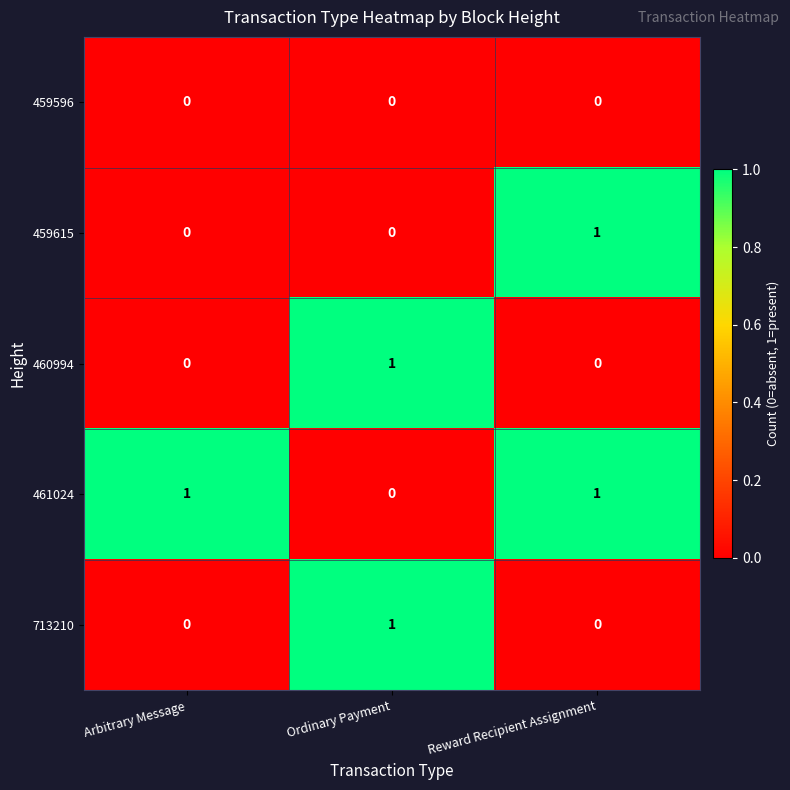

Reading left to right, what are all the values shown in this chart?

459596: 0	0	0
459615: 0	0	1
460994: 0	1	0
461024: 1	0	1
713210: 0	1	0